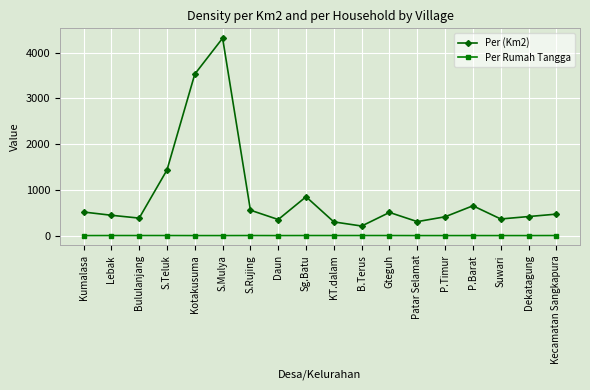

The Per (Km2) series shows 212 at B.Terus. True or false?

True